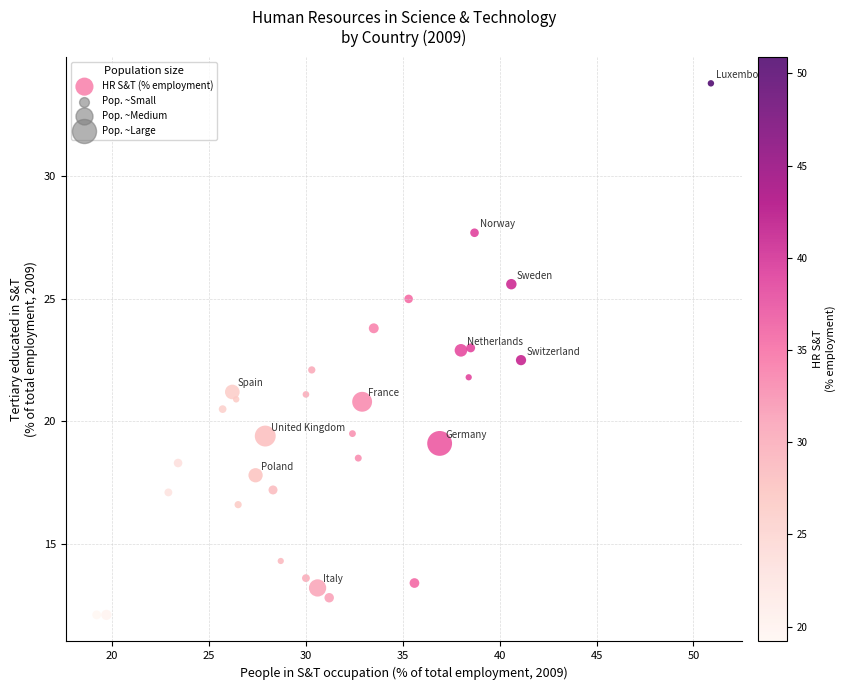

What is the range of X values (max minus min)?

31.7